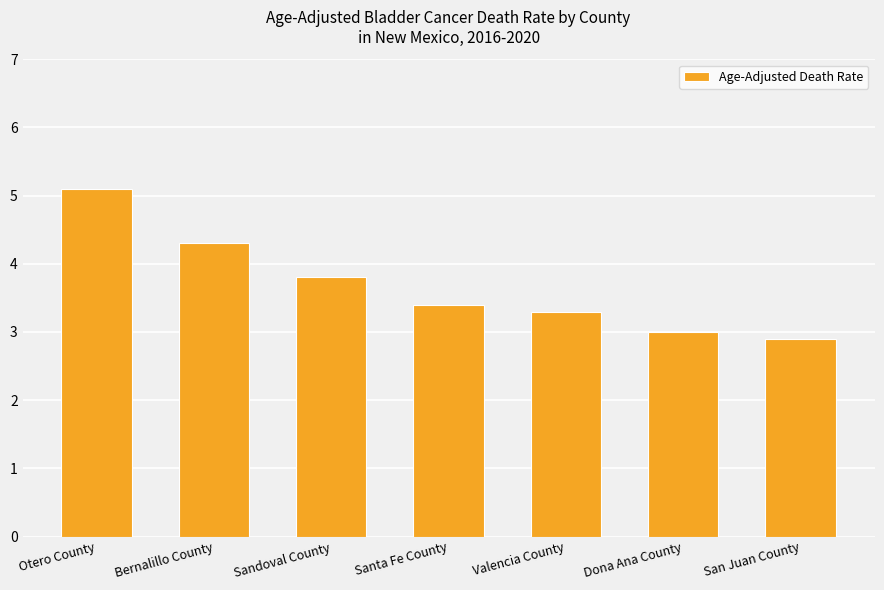

Reading left to right, transcribe all the data shown in this chart.

Otero County=5.1	Bernalillo County=4.3	Sandoval County=3.8	Santa Fe County=3.4	Valencia County=3.3	Dona Ana County=3.0	San Juan County=2.9